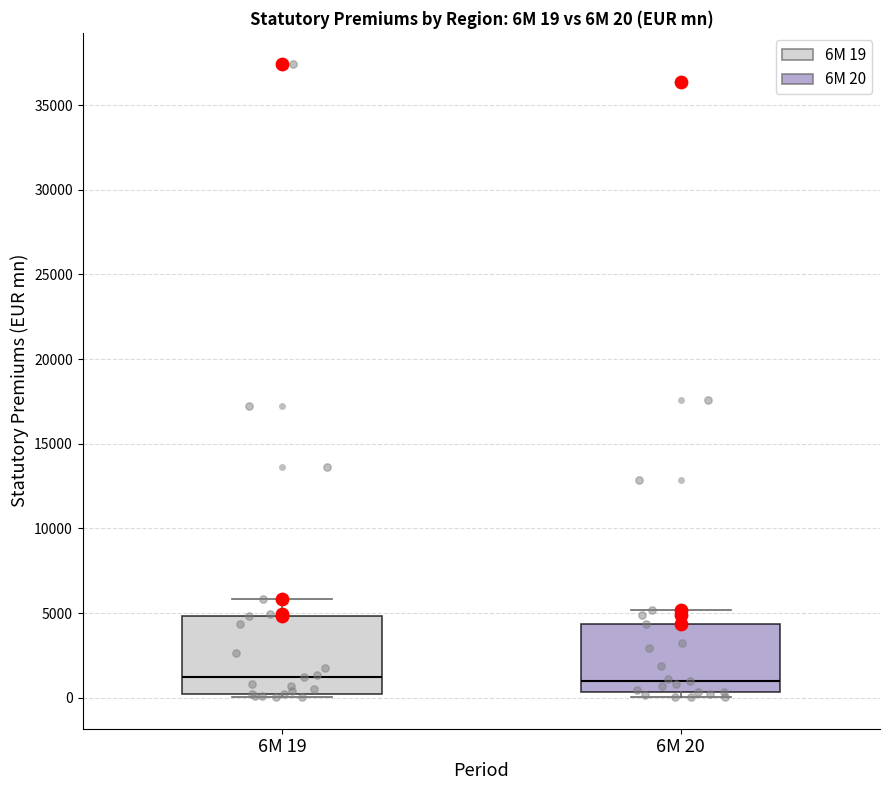

Comparing the boxes themselves (not the whiskers), which one is the tallest?

6M 19